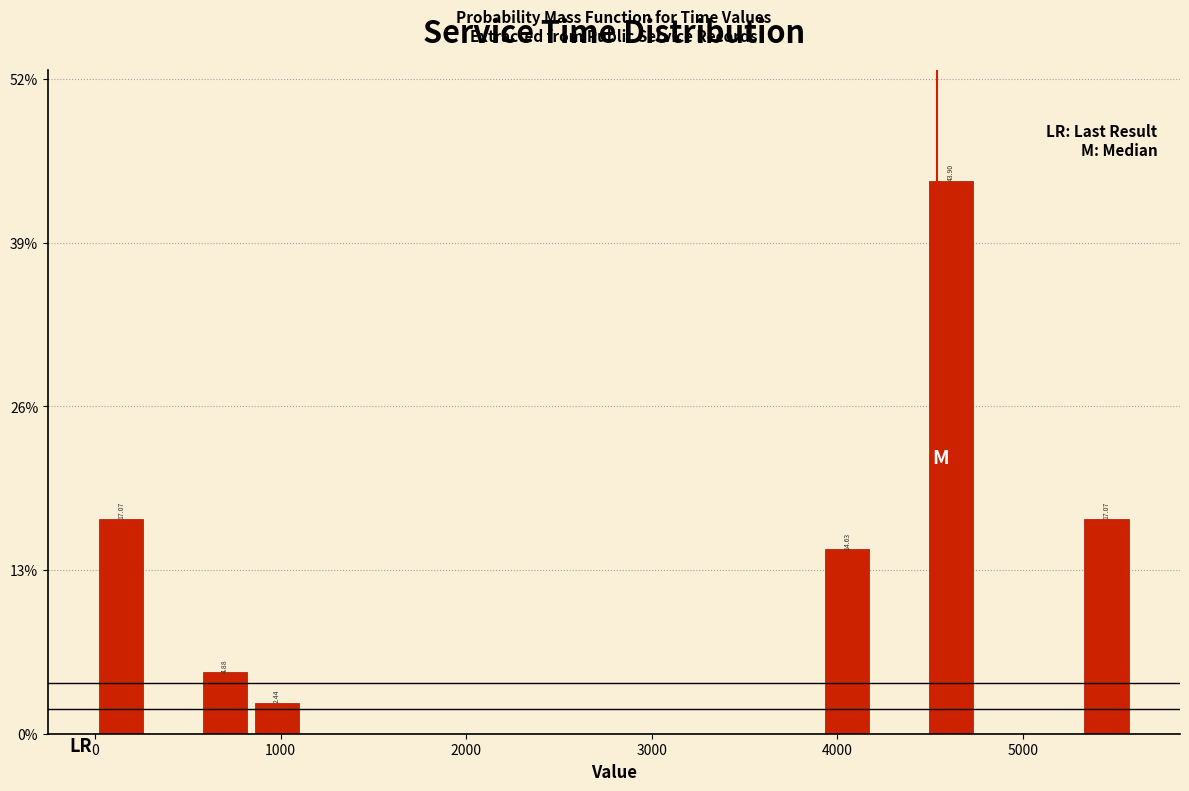

Around what value on the x-axis is the tallest bar? Give the approximate position of its centre, as read against the axis.

4600